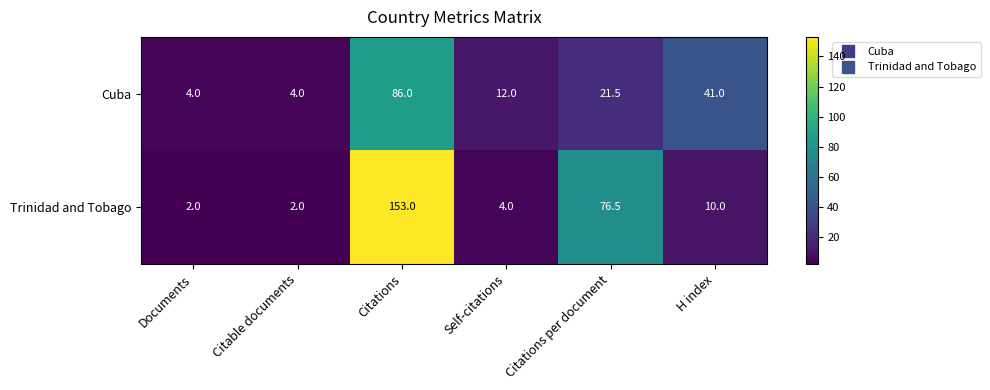

How many series are shown in this chart?

2